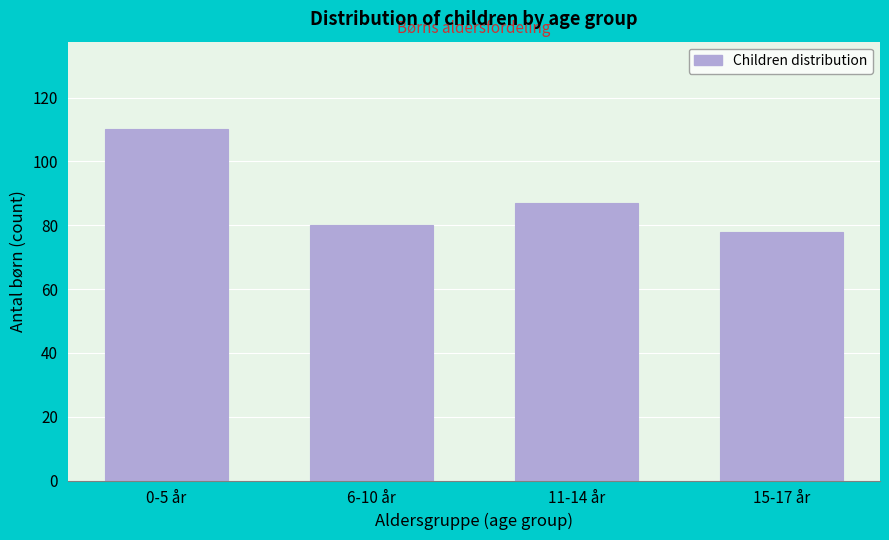

Reading right to left, what are all the values shown in this chart?

78	87	80	110